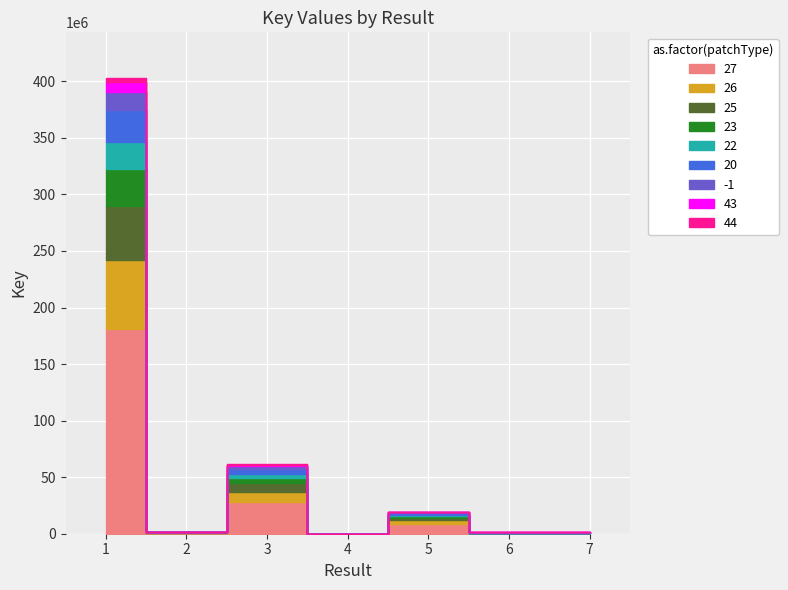

List the labels in order of value, smallest first.

4, 6, 7, 2, 5, 3, 1